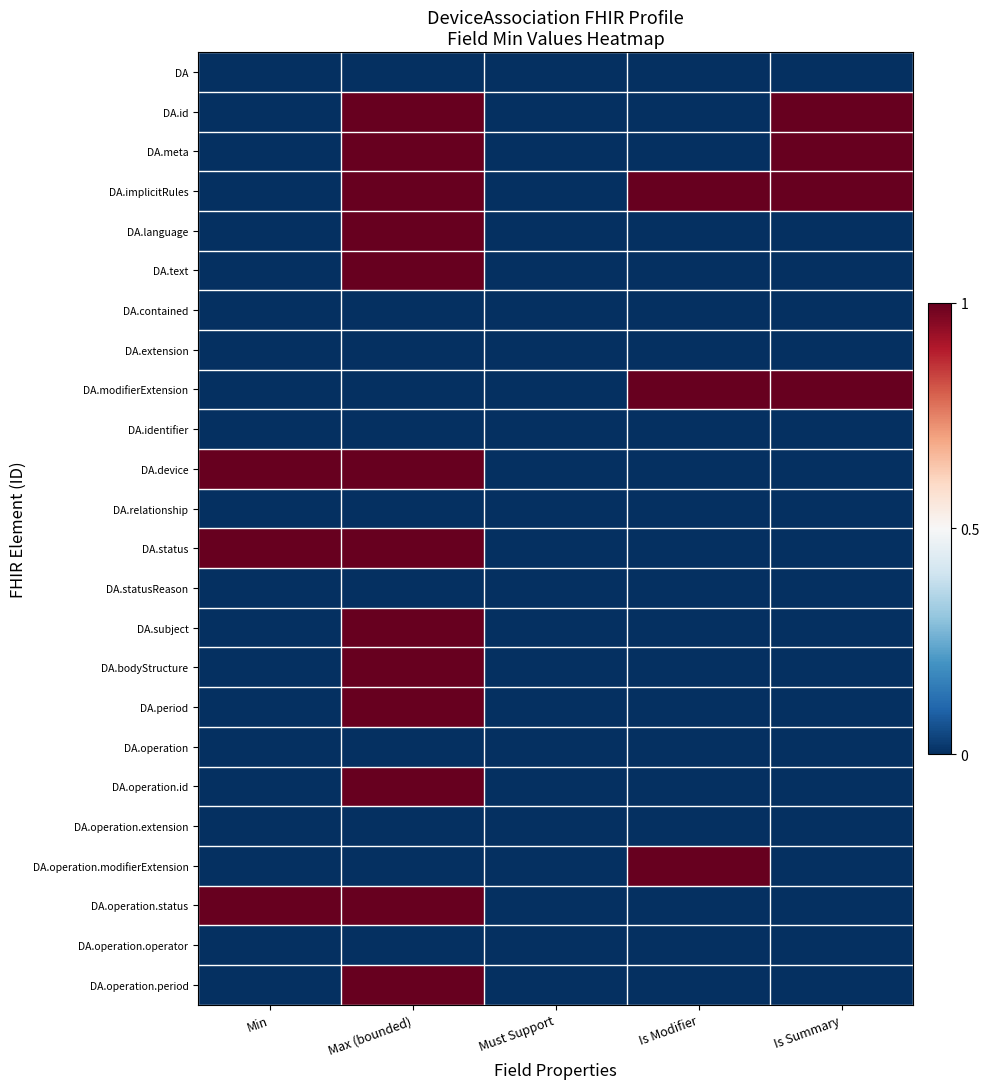

Reading left to right, what are all the values shown in this chart?

DA: Min=0	Max (bounded)=0	Must Support=0	Is Modifier=0	Is Summary=0
DA.id: Min=0	Max (bounded)=1	Must Support=0	Is Modifier=0	Is Summary=1
DA.meta: Min=0	Max (bounded)=1	Must Support=0	Is Modifier=0	Is Summary=1
DA.implicitRules: Min=0	Max (bounded)=1	Must Support=0	Is Modifier=1	Is Summary=1
DA.language: Min=0	Max (bounded)=1	Must Support=0	Is Modifier=0	Is Summary=0
DA.text: Min=0	Max (bounded)=1	Must Support=0	Is Modifier=0	Is Summary=0
DA.contained: Min=0	Max (bounded)=0	Must Support=0	Is Modifier=0	Is Summary=0
DA.extension: Min=0	Max (bounded)=0	Must Support=0	Is Modifier=0	Is Summary=0
DA.modifierExtension: Min=0	Max (bounded)=0	Must Support=0	Is Modifier=1	Is Summary=1
DA.identifier: Min=0	Max (bounded)=0	Must Support=0	Is Modifier=0	Is Summary=0
DA.device: Min=1	Max (bounded)=1	Must Support=0	Is Modifier=0	Is Summary=0
DA.relationship: Min=0	Max (bounded)=0	Must Support=0	Is Modifier=0	Is Summary=0
DA.status: Min=1	Max (bounded)=1	Must Support=0	Is Modifier=0	Is Summary=0
DA.statusReason: Min=0	Max (bounded)=0	Must Support=0	Is Modifier=0	Is Summary=0
DA.subject: Min=0	Max (bounded)=1	Must Support=0	Is Modifier=0	Is Summary=0
DA.bodyStructure: Min=0	Max (bounded)=1	Must Support=0	Is Modifier=0	Is Summary=0
DA.period: Min=0	Max (bounded)=1	Must Support=0	Is Modifier=0	Is Summary=0
DA.operation: Min=0	Max (bounded)=0	Must Support=0	Is Modifier=0	Is Summary=0
DA.operation.id: Min=0	Max (bounded)=1	Must Support=0	Is Modifier=0	Is Summary=0
DA.operation.extension: Min=0	Max (bounded)=0	Must Support=0	Is Modifier=0	Is Summary=0
DA.operation.modifierExtension: Min=0	Max (bounded)=0	Must Support=0	Is Modifier=1	Is Summary=0
DA.operation.status: Min=1	Max (bounded)=1	Must Support=0	Is Modifier=0	Is Summary=0
DA.operation.operator: Min=0	Max (bounded)=0	Must Support=0	Is Modifier=0	Is Summary=0
DA.operation.period: Min=0	Max (bounded)=1	Must Support=0	Is Modifier=0	Is Summary=0